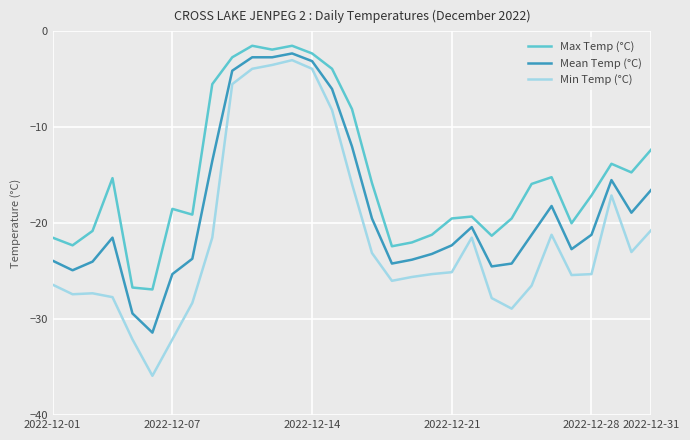

Which series has the largest range (max minus min)?

Min Temp (°C)